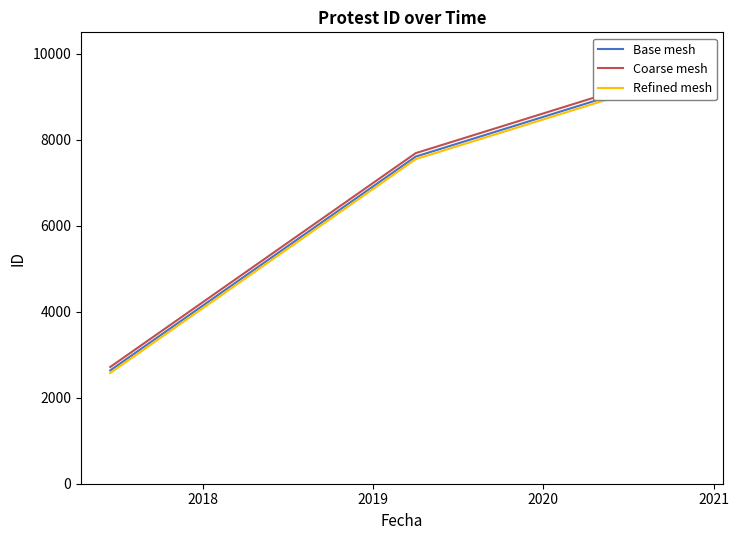

Does the chart display data point markers on the line(s)?

No